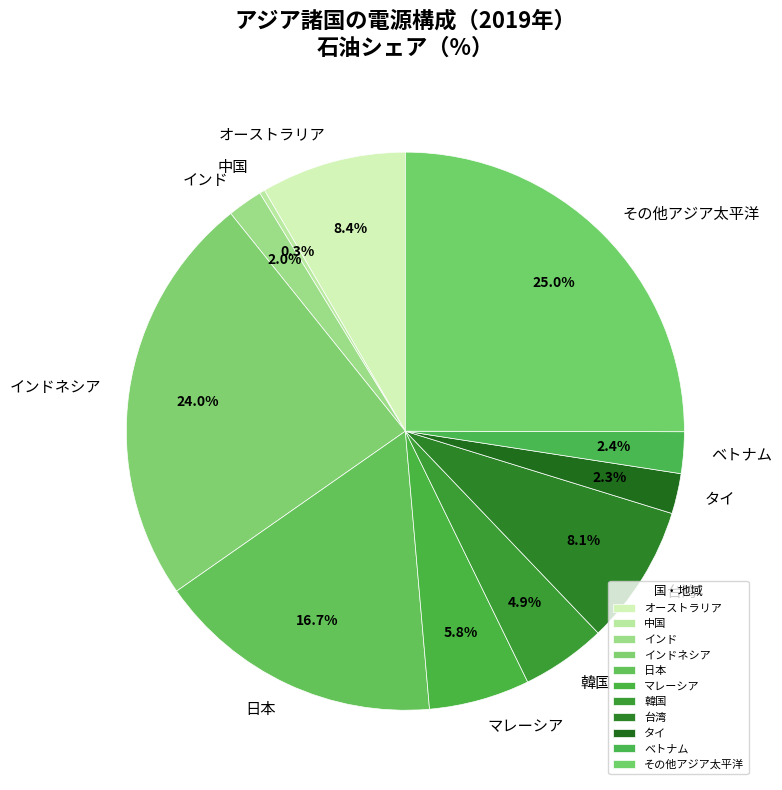

What is the total percentage of 中国 and インド?

2.3%